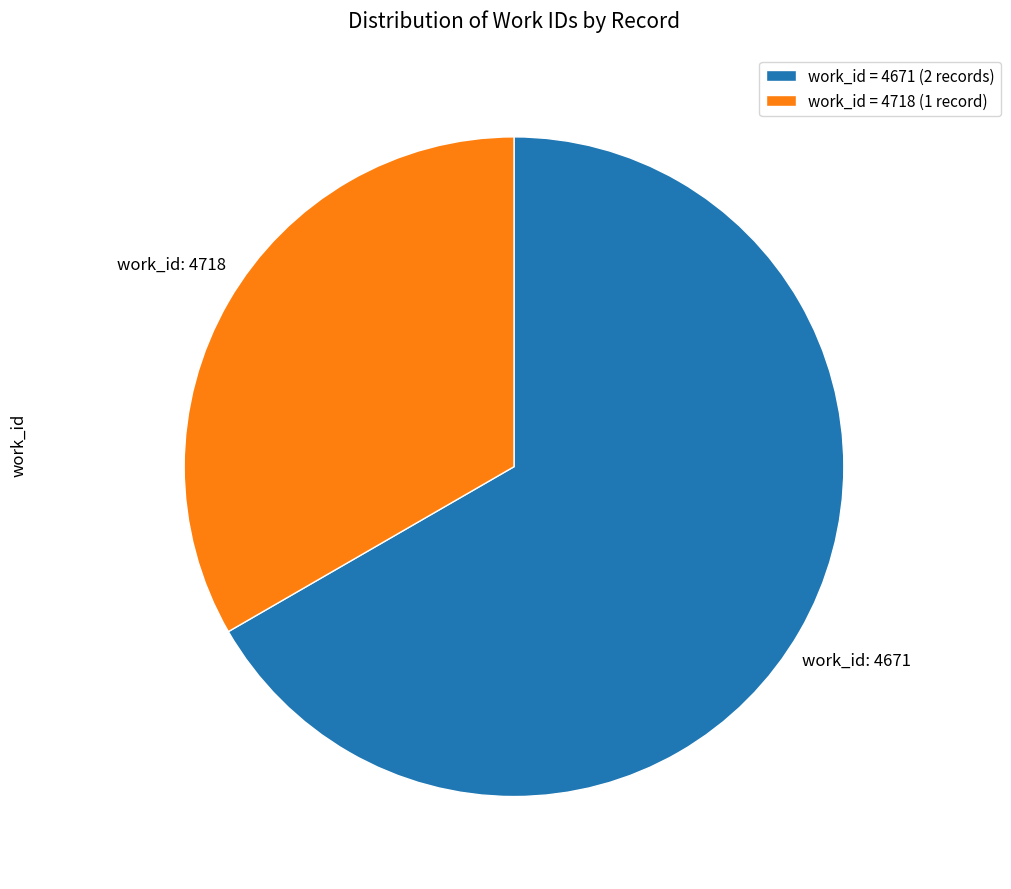

How many slices are in this pie chart?

2